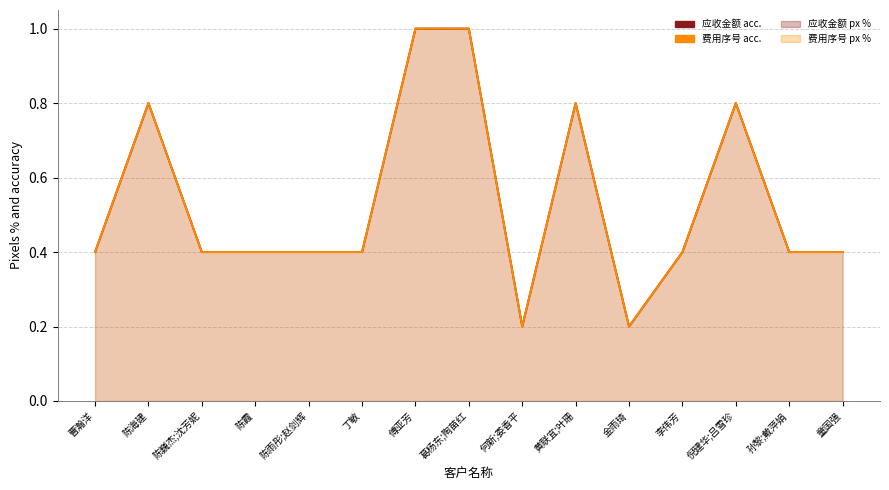

What is the highest value of the 应收金额 acc. series?

1.0